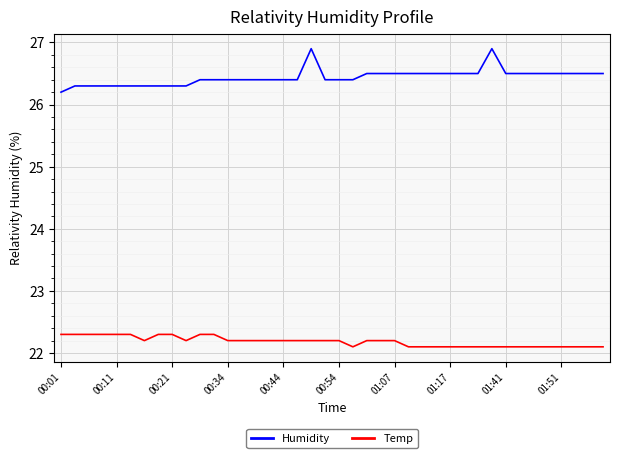

Which series has the largest range (max minus min)?

Humidity